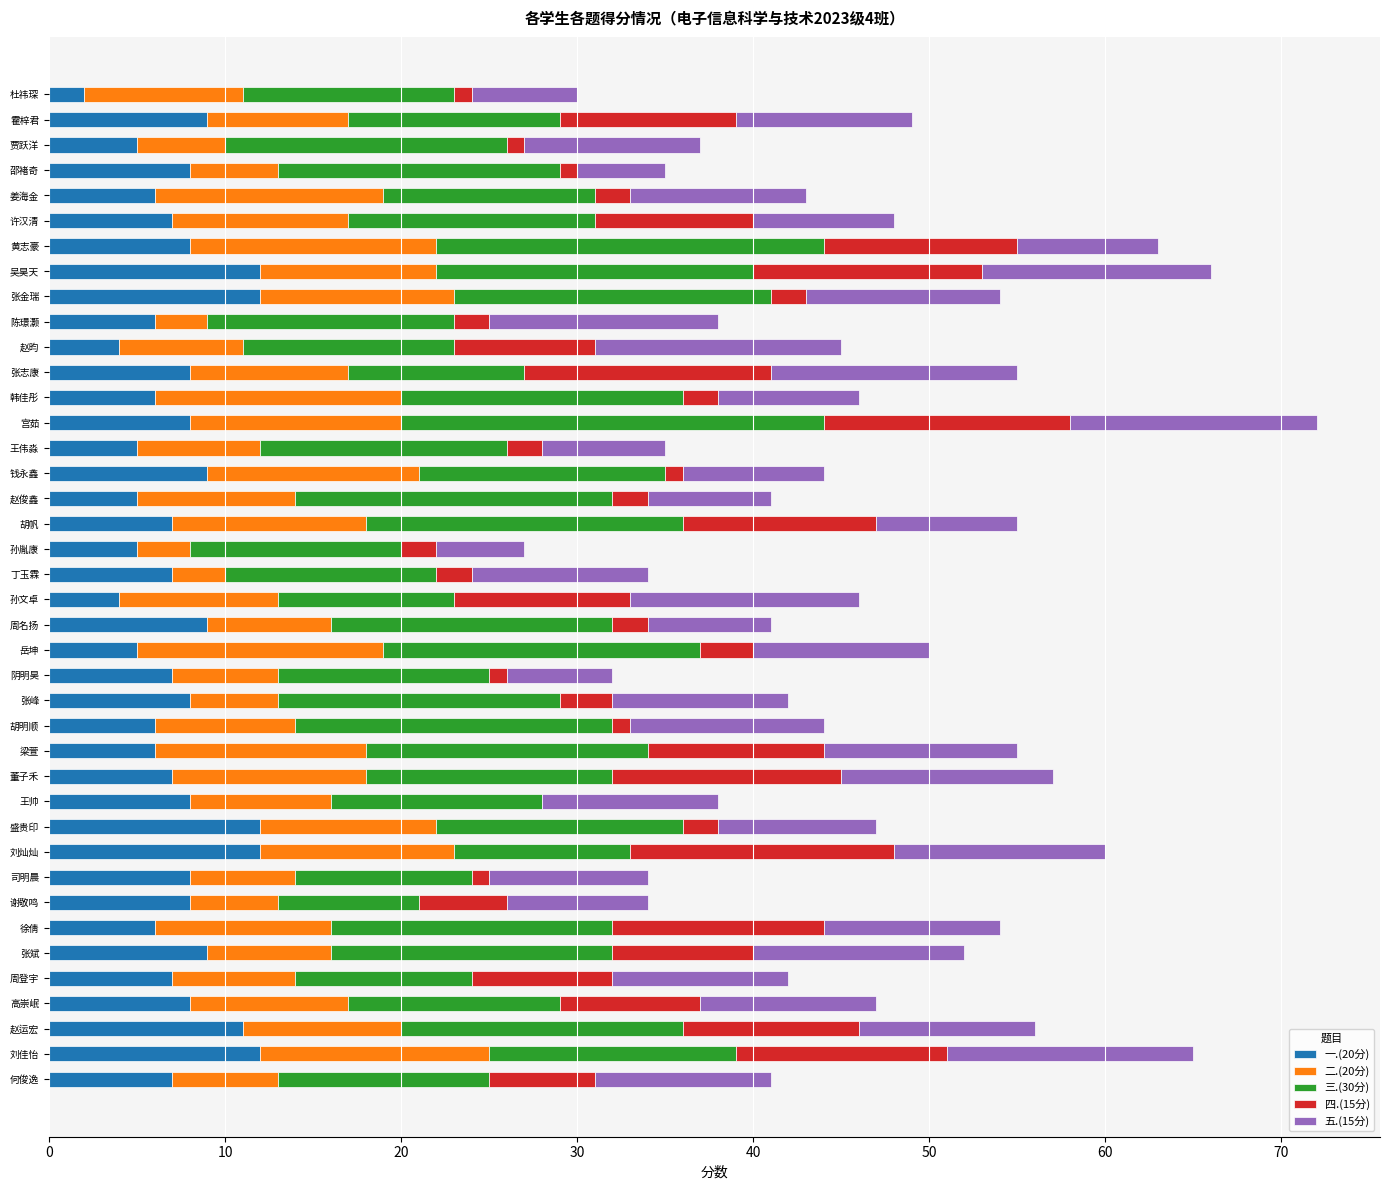

Is it true that 一.(20分) equals 6 at 姜海金?

True